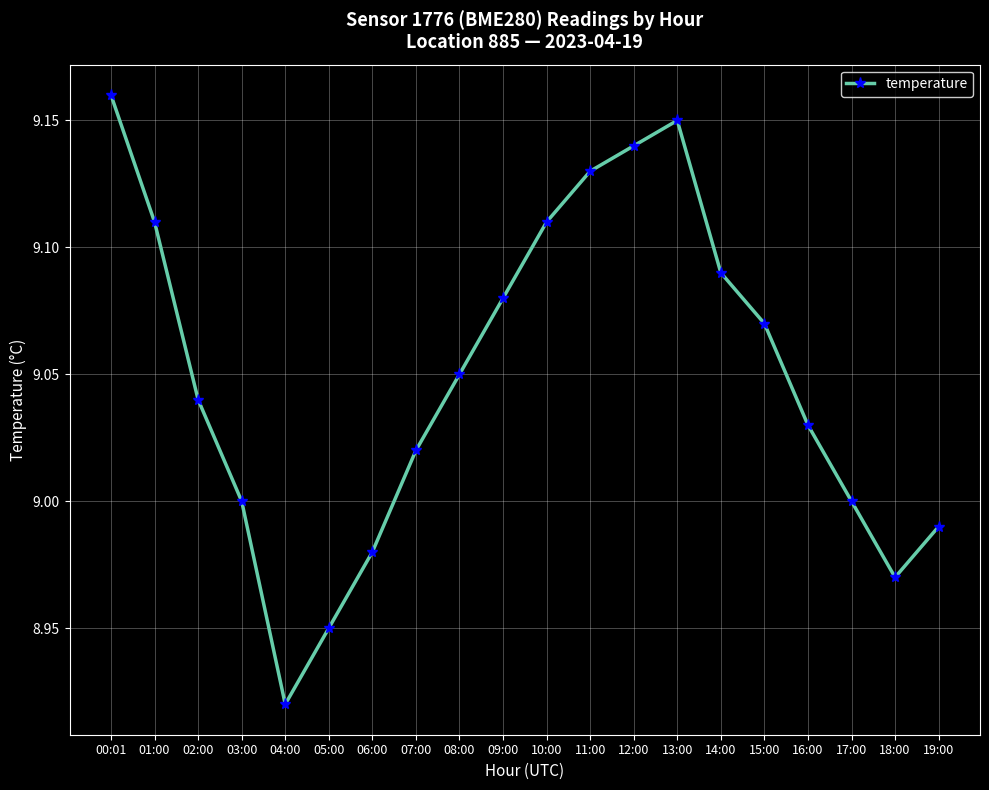

Which has a higher value, 04:00 or 13:00?

13:00